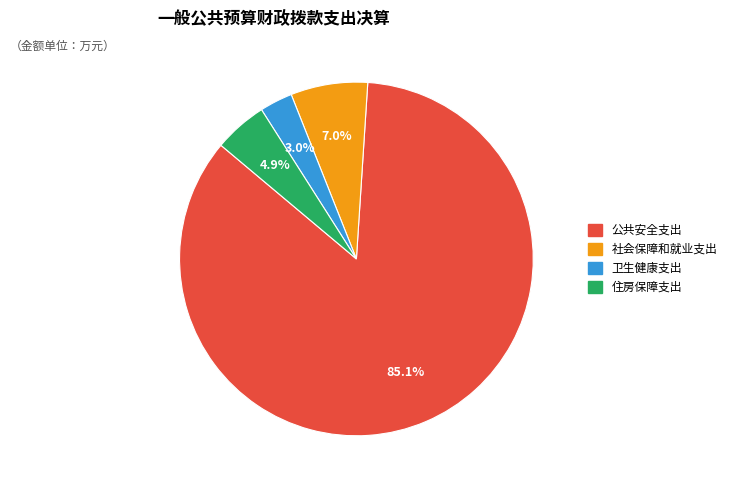

The 住房保障支出 slice represents 10% of the pie. True or false?

False